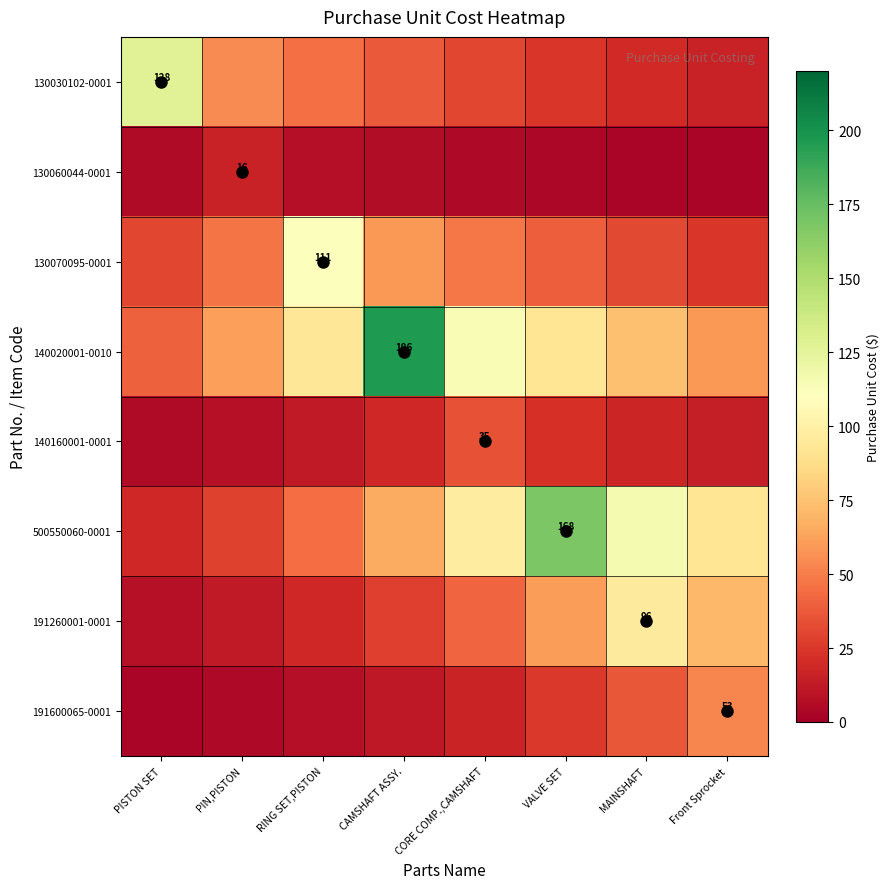

Read the 140020001-0010 value at Front Sprocket.

59.0